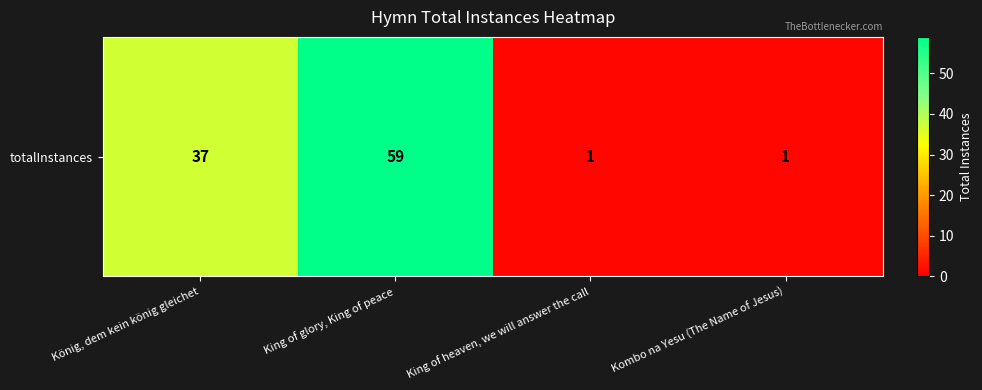

How many series are shown in this chart?

1